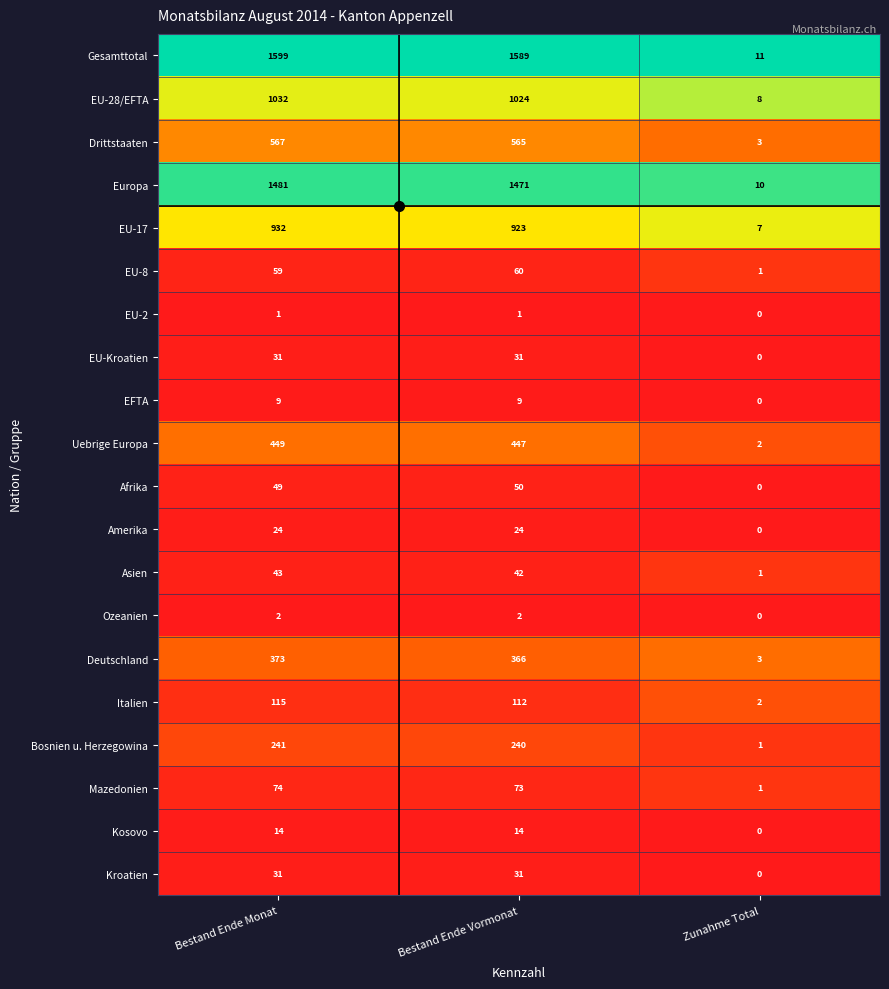

How many data points does each series have?

3